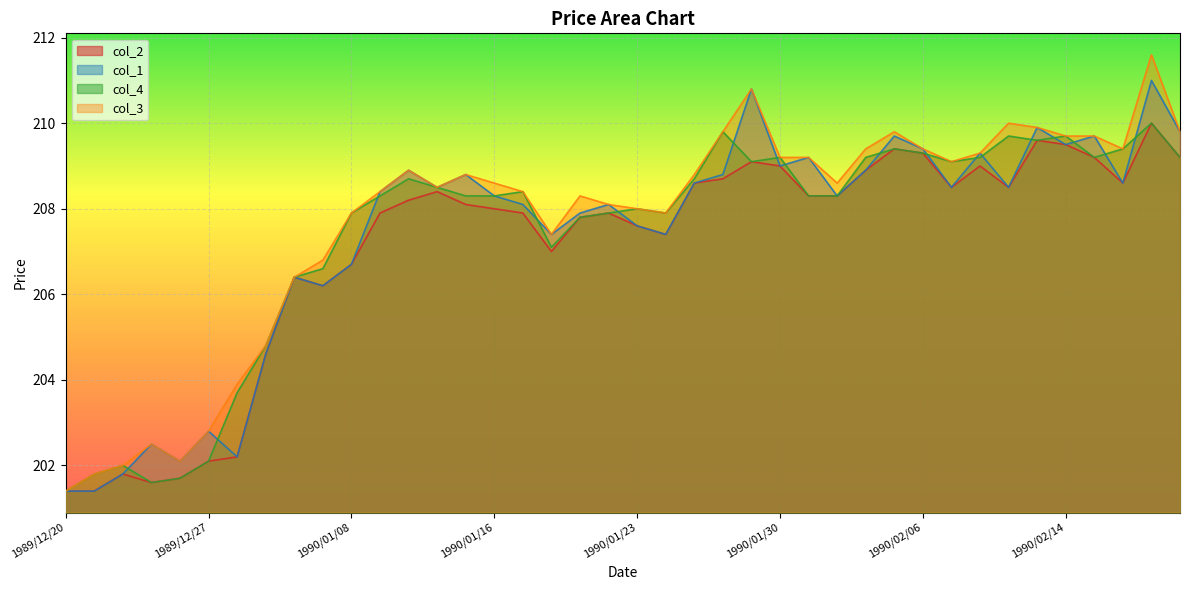

Which series has the widest spread of values?

col_3